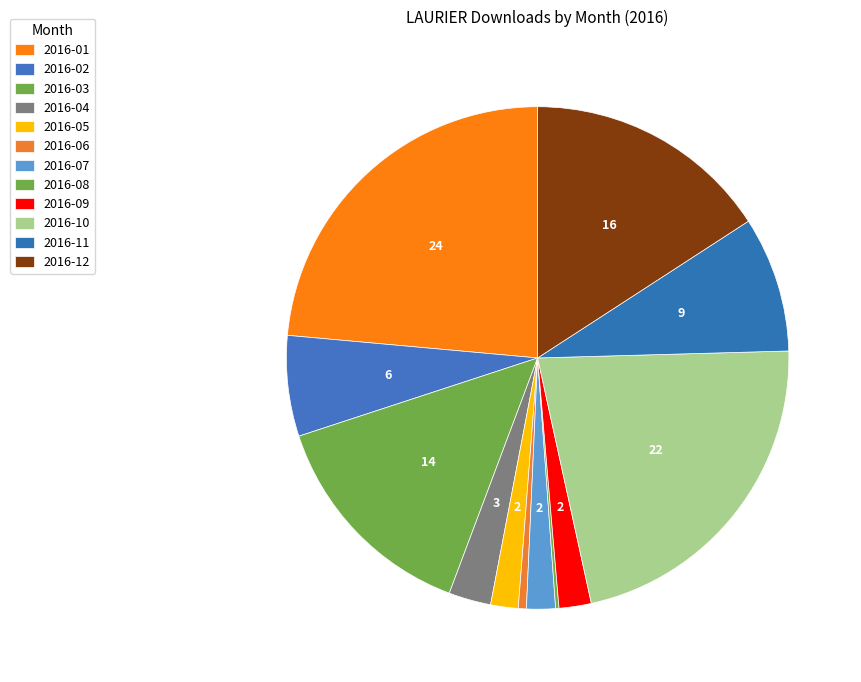

Is there any slice that represents more than half of the pie?

No